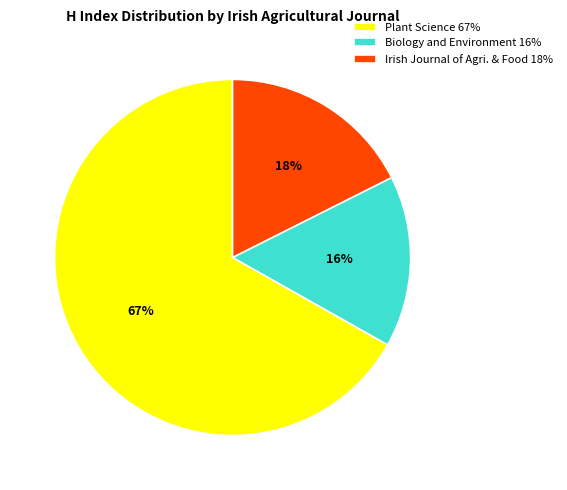

Which has a higher value, Irish Journal of Agri. & Food 18% or Biology and Environment 16%?

Irish Journal of Agri. & Food 18%